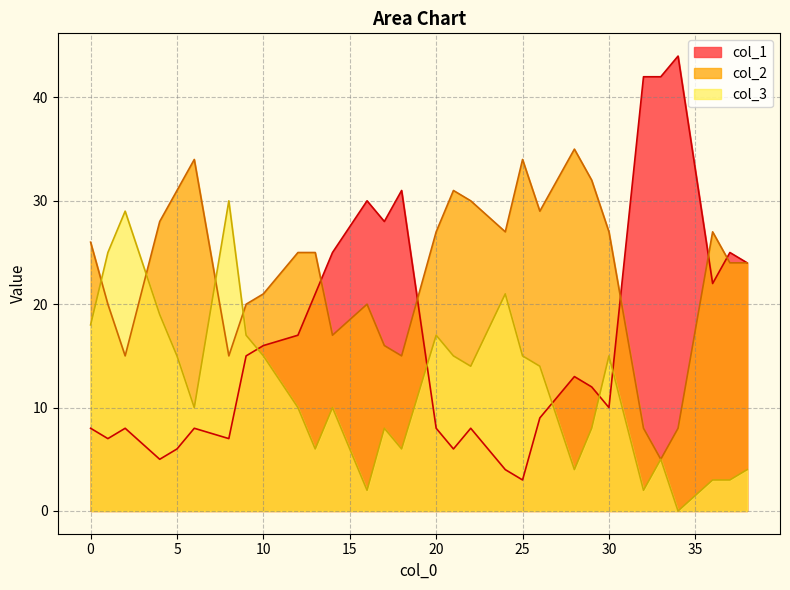

The value of col_1 at 12 is 17. True or false?

True